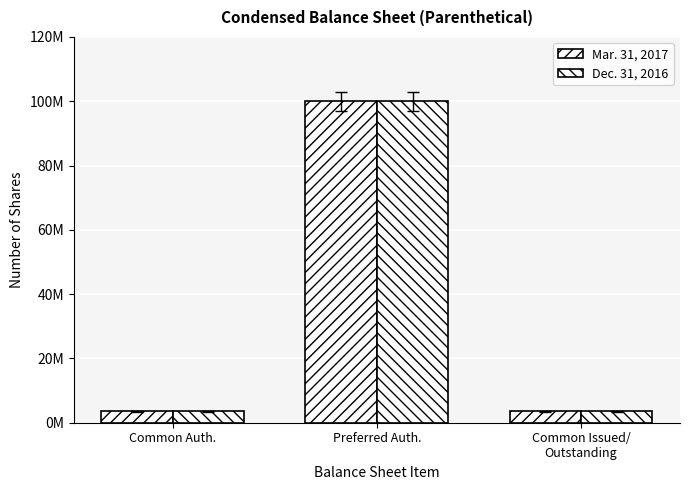

Is it true that Dec. 31, 2016 equals 161054894 at Preferred Auth.?

False